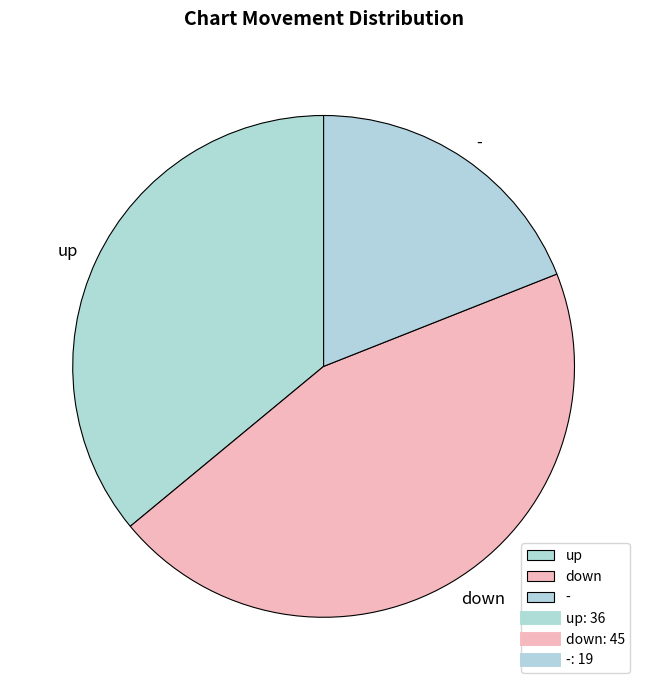

Rank the categories by value from lowest to highest.

-, up, down